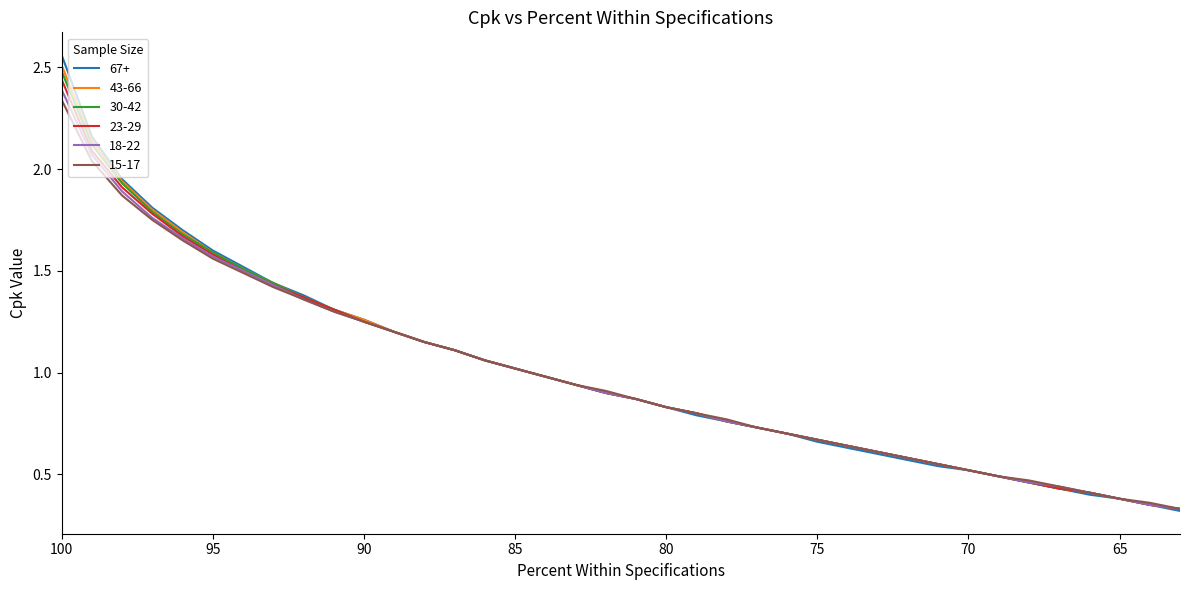

True or false: 30-42 and 43-66 intersect in this chart.

False